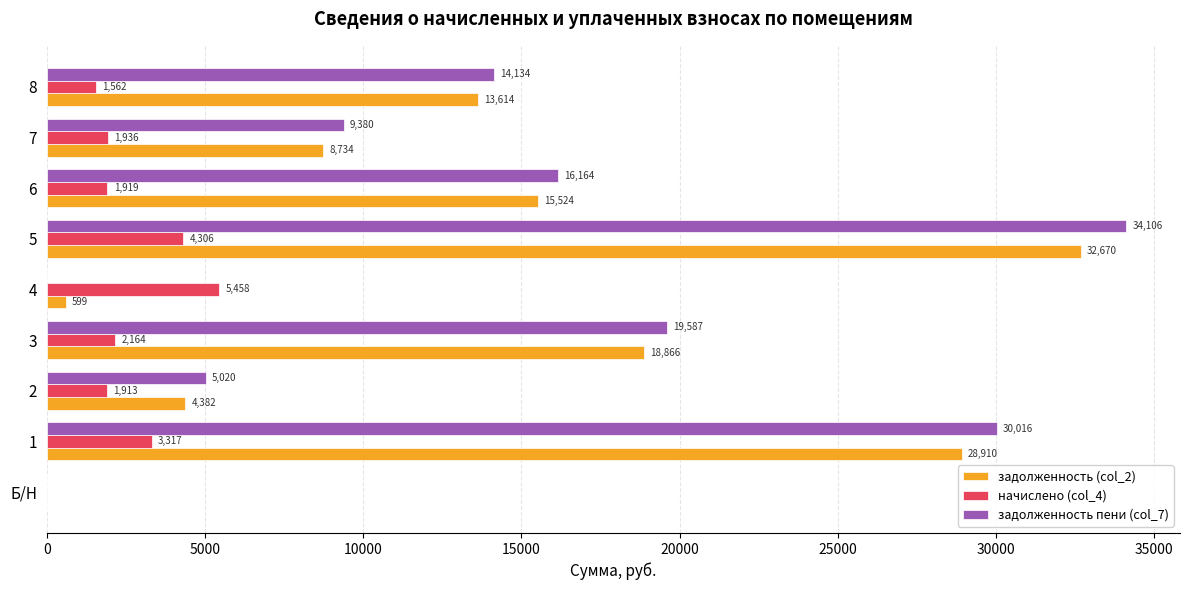

At which label is задолженность пени (col_7) closest to 17052?

6